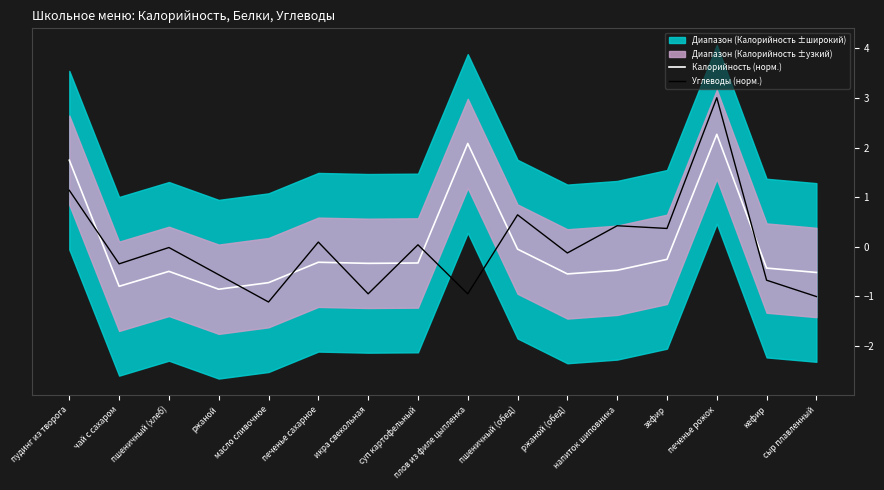

Which category has the lowest value in the Калорийность (норм.) series?

ржаной